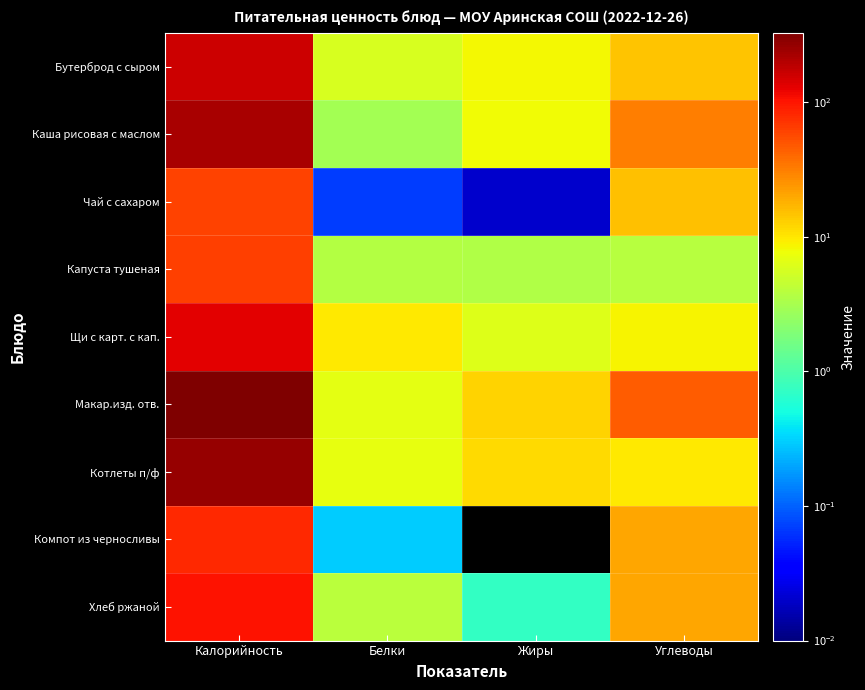

Which series has the largest total across all categories?

Макар.изд. отв.